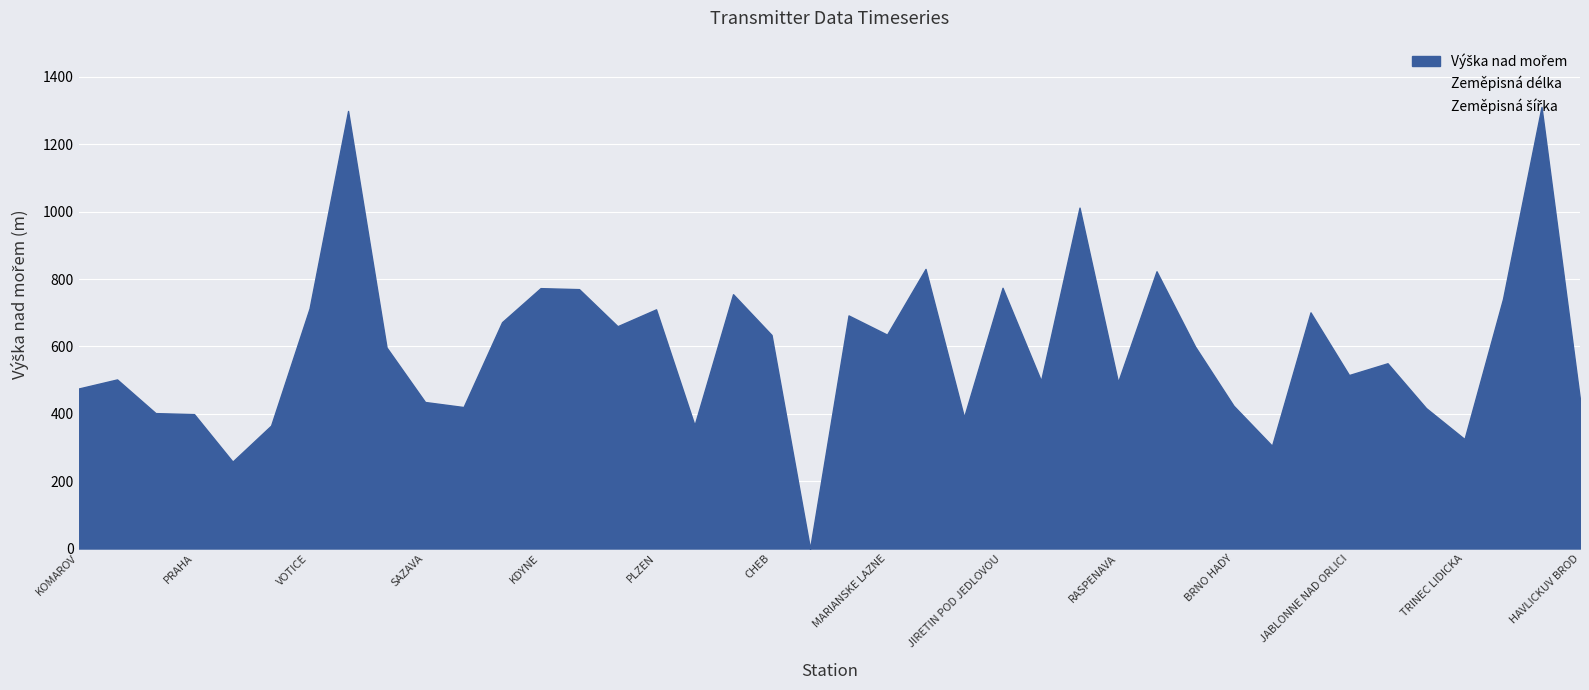

What is the highest value of the Zeměpisná délka series?

18.7